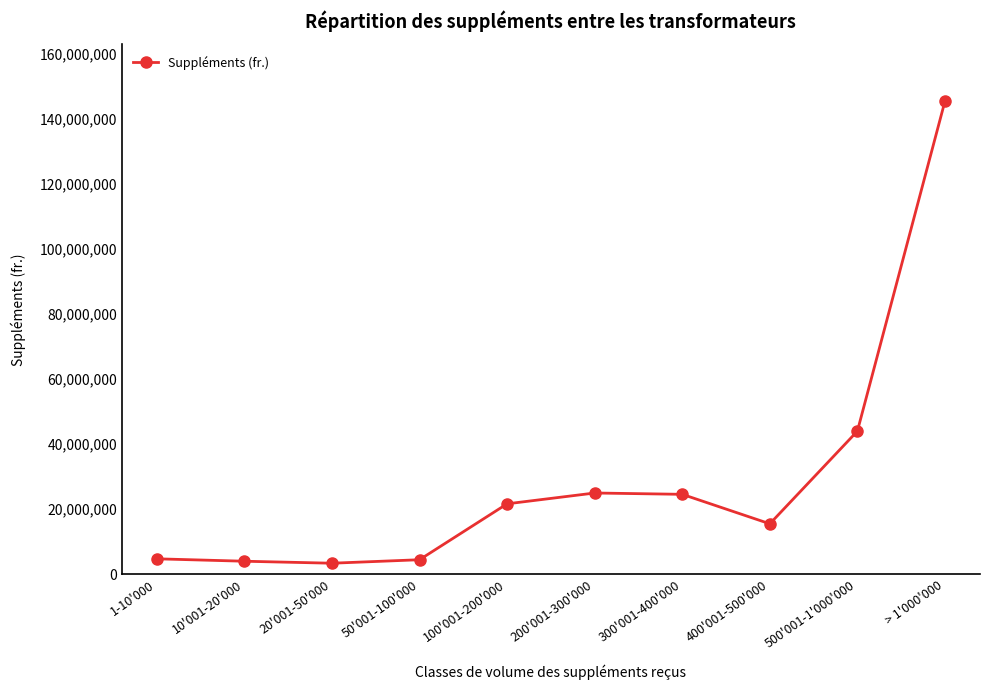

The chart shows a value of 4030321.9 at 10'001-20'000. True or false?

True